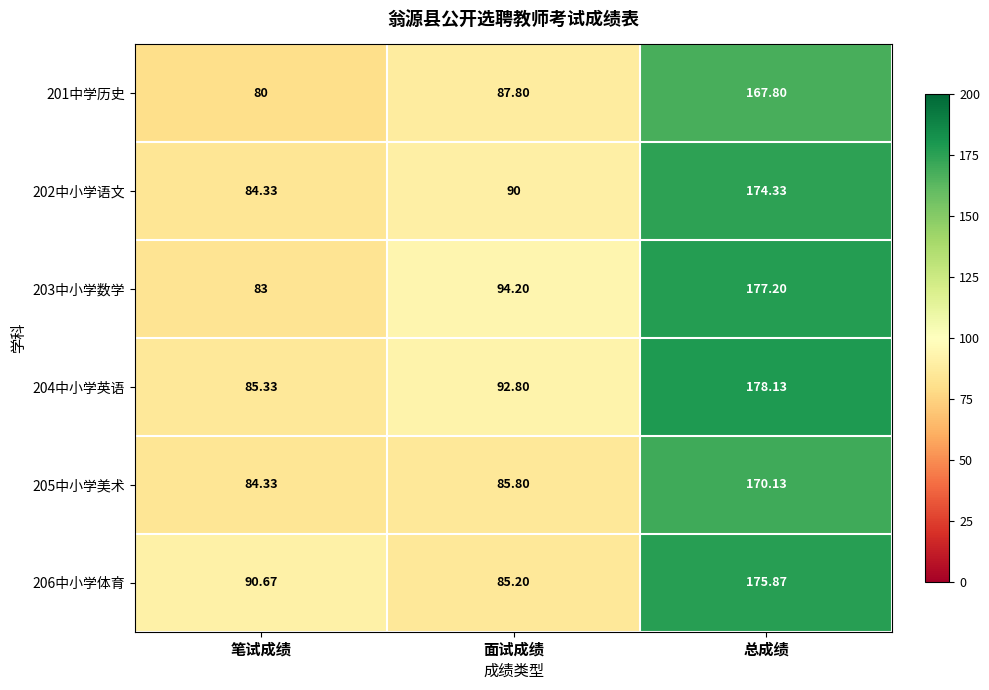

Is the value of 201中学历史 at 面试成绩 greater than the value of 205中小学美术 at 总成绩?

No